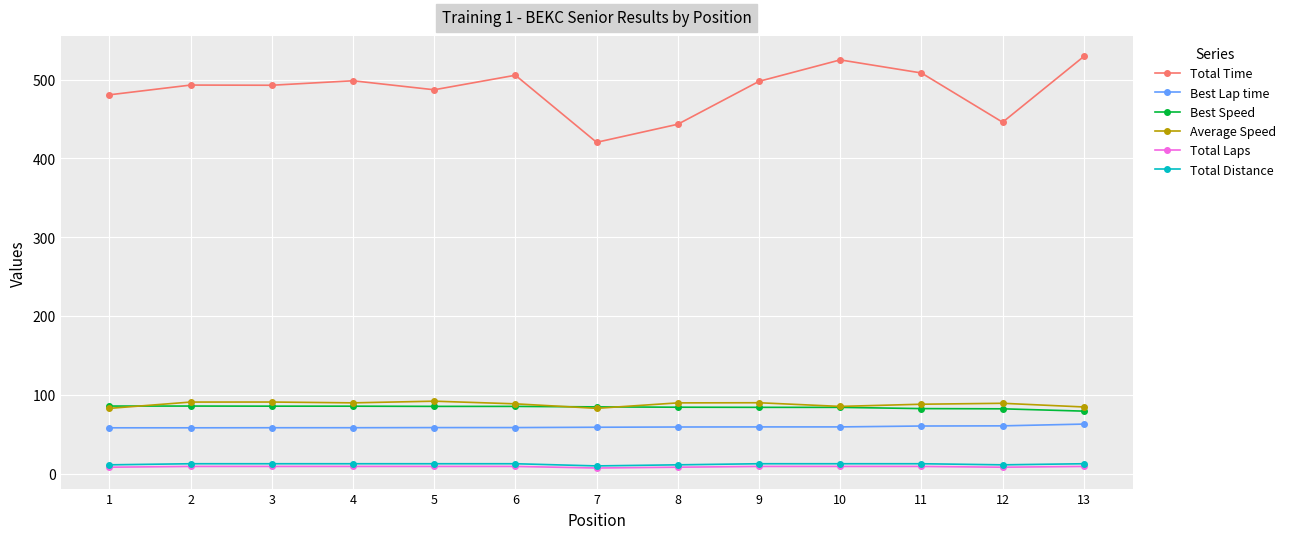

What is the difference between the second highest and minimum values in the Average Speed series?

8.0